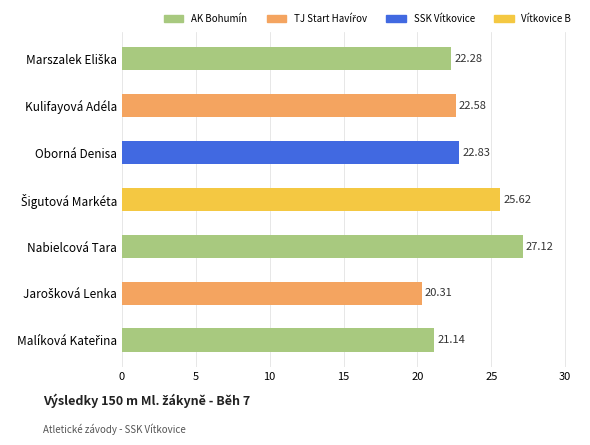

What is the minimum value shown in the chart?

20.3